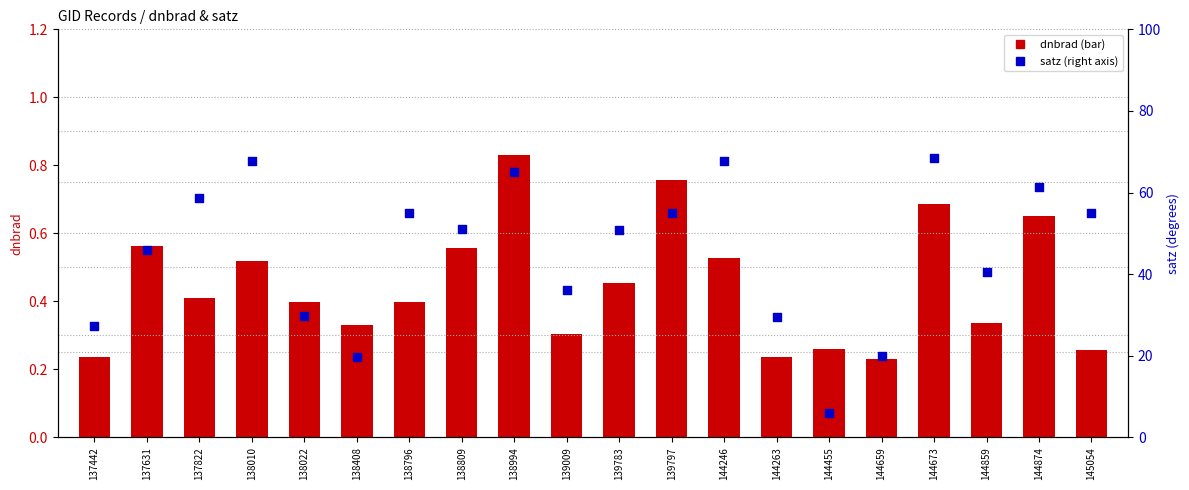

Which series has the largest total across all categories?

satz